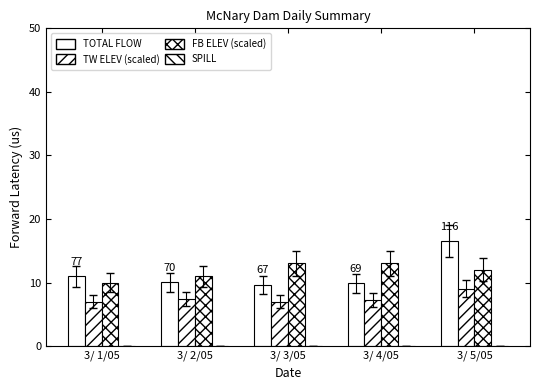

How many data points does each series have?

5